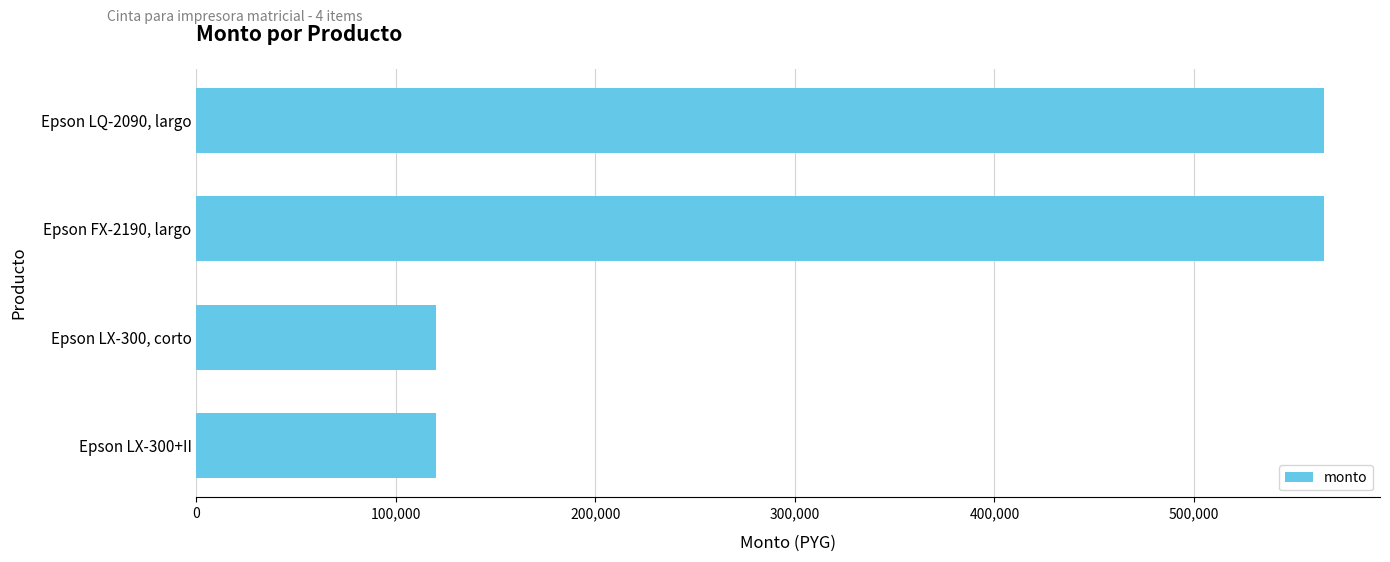

Which has a higher value, Epson LQ-2090, largo or Epson LX-300+II?

Epson LQ-2090, largo